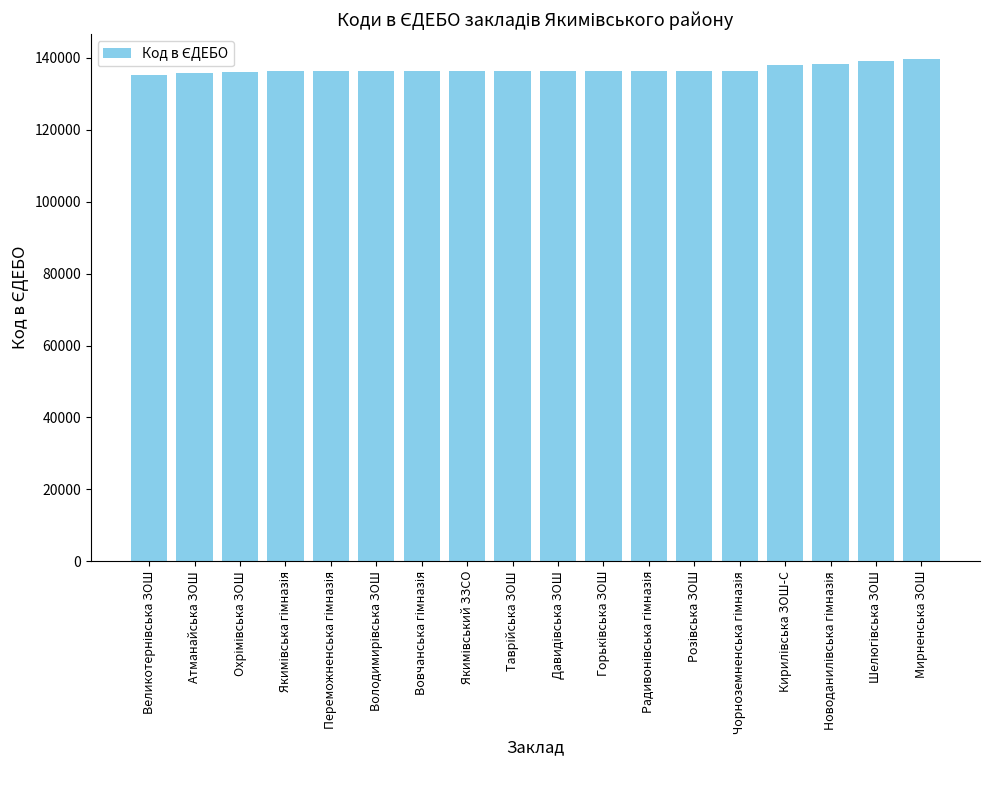

What is the maximum value shown in the chart?

139608